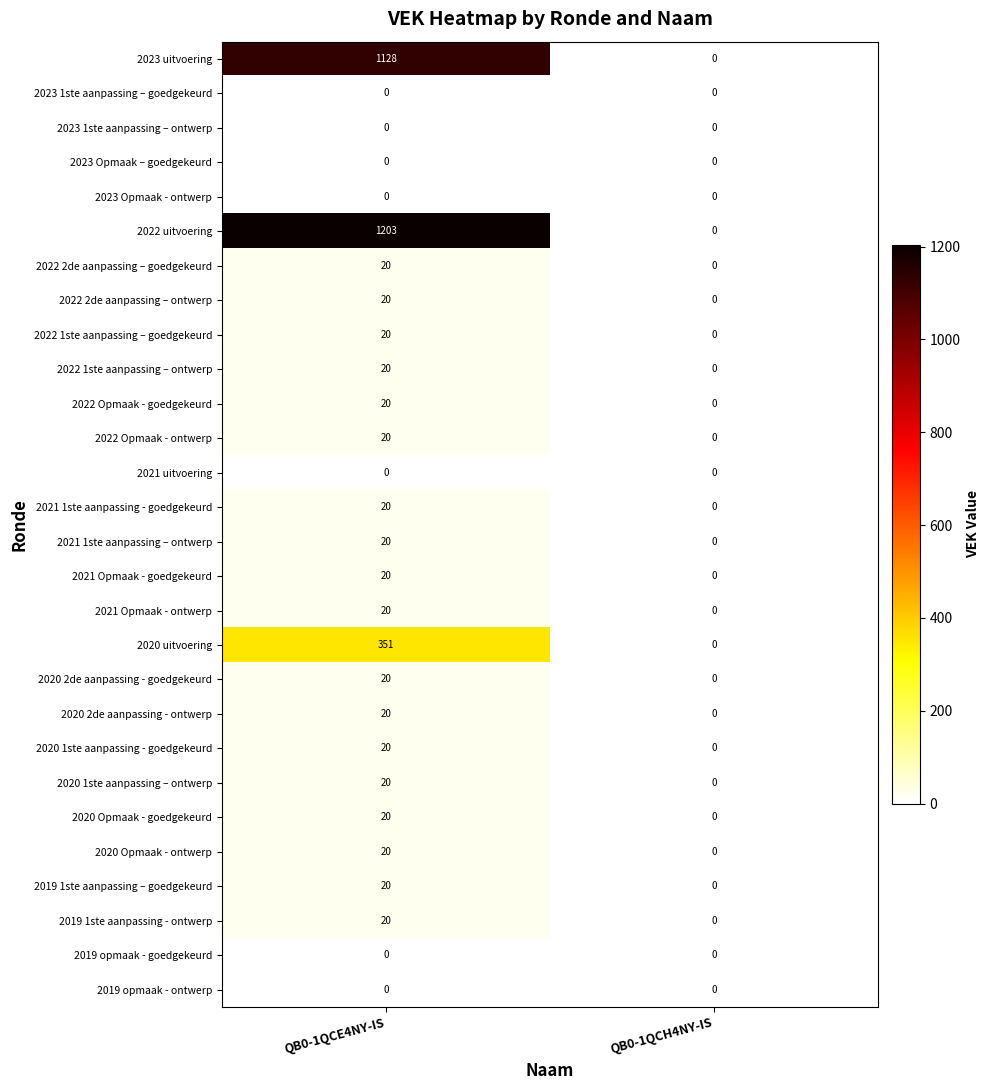

Rank the categories by 2020 Opmaak - goedgekeurd value from highest to lowest.

QB0-1QCE4NY-IS, QB0-1QCH4NY-IS